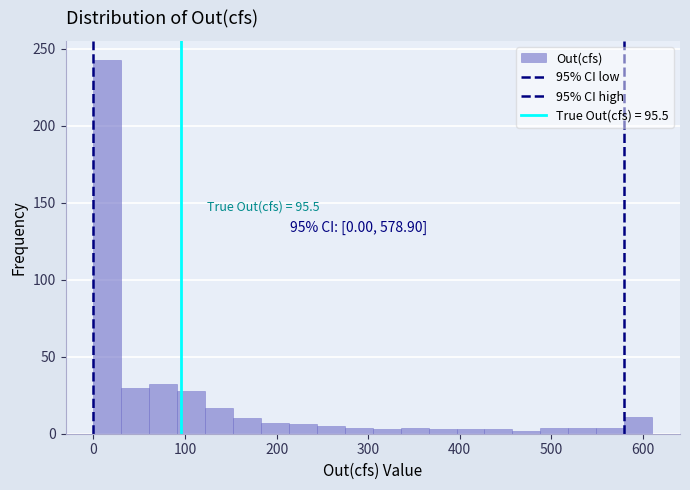

Around what value on the x-axis is the tallest bar? Give the approximate position of its centre, as read against the axis.

20